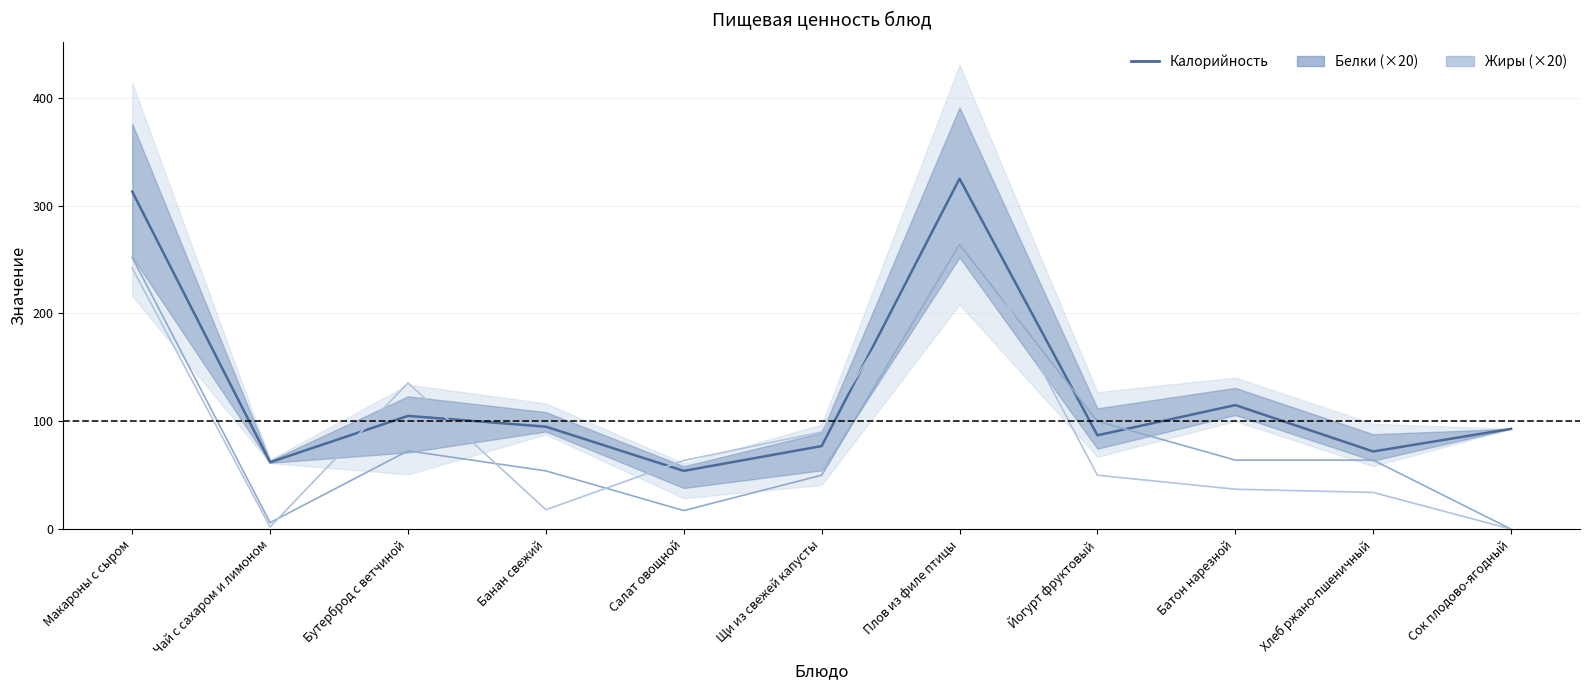

At which category does the chart reach its peak across all series?

Плов из филе птицы